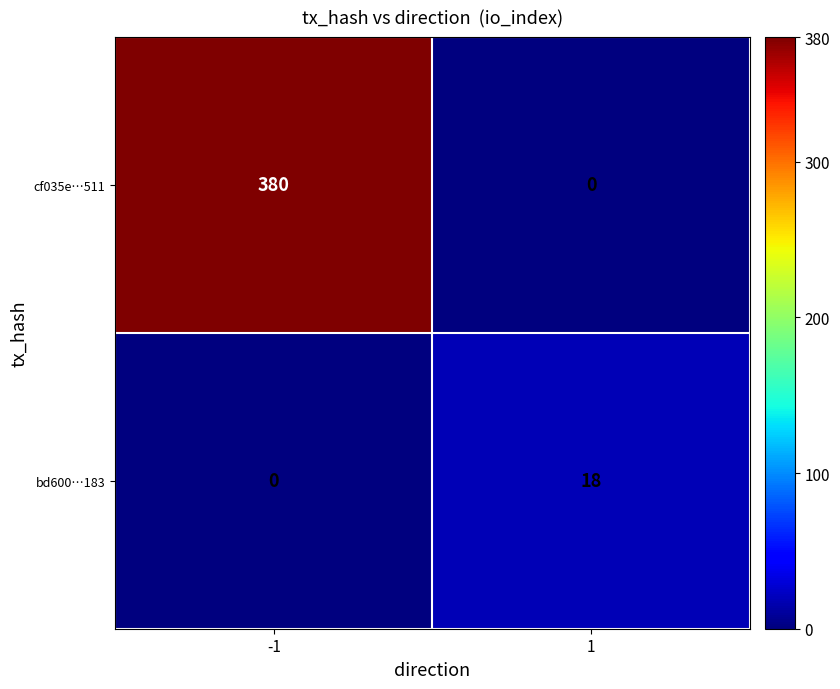

Rank the series at 1 from highest to lowest value.

bd600…183, cf035e…511